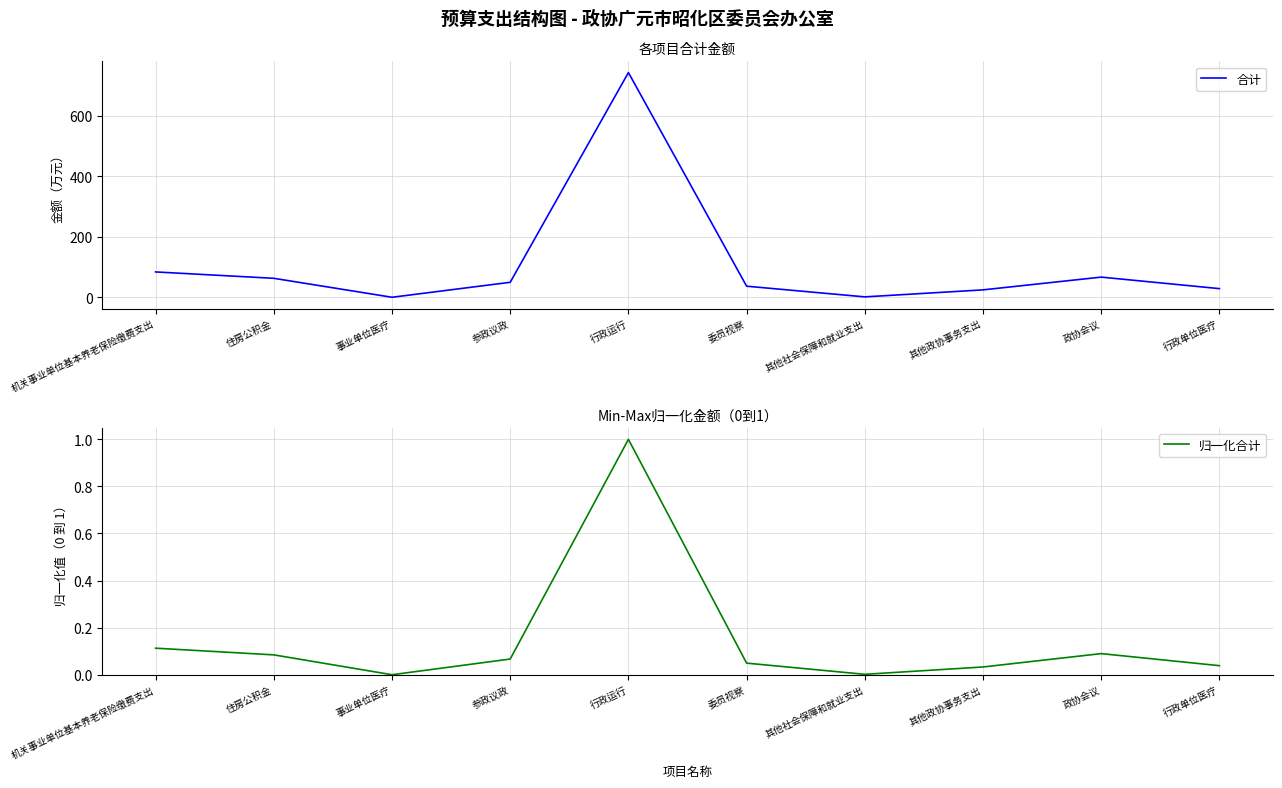

What is the label of the 2nd point from the right?

政协会议